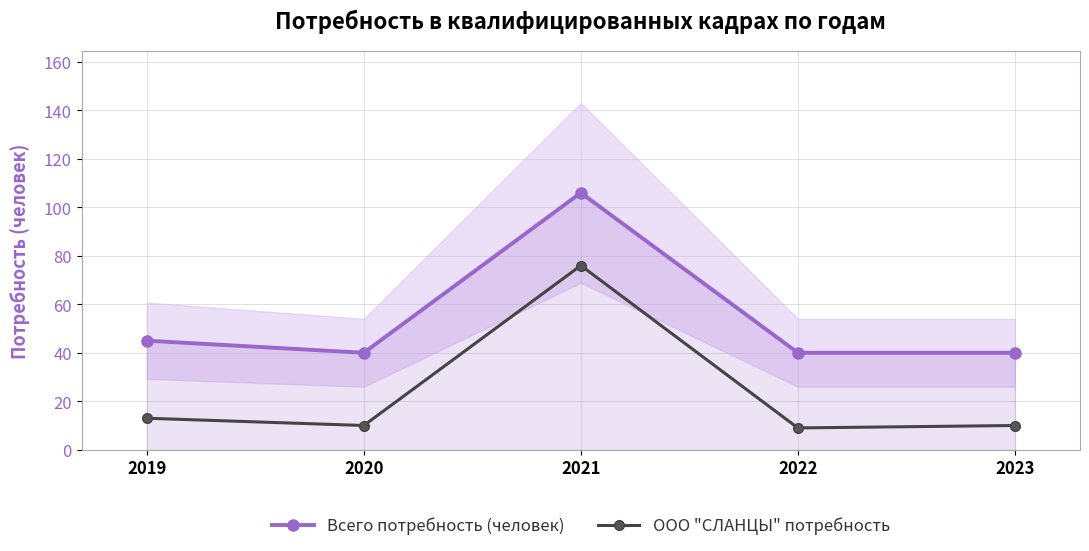

How many distinct data groups are displayed?

2